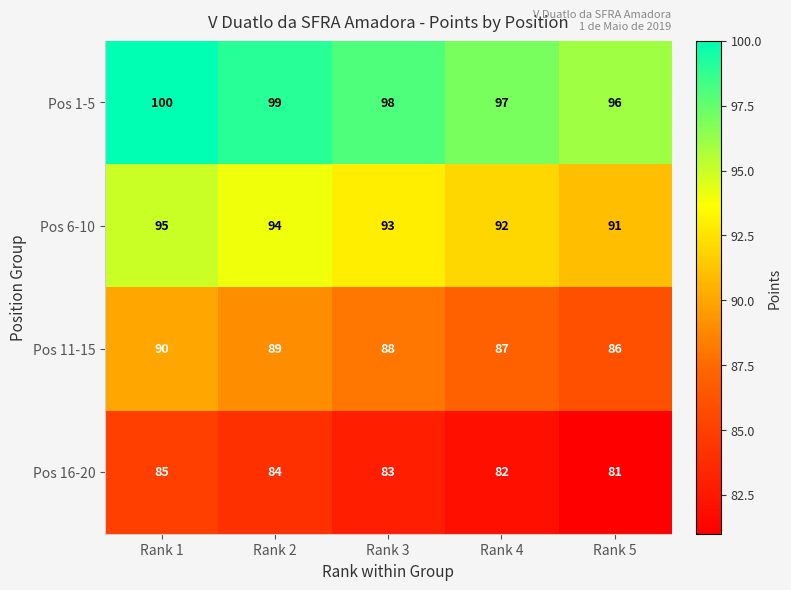

How many categories are shown in the chart?

5